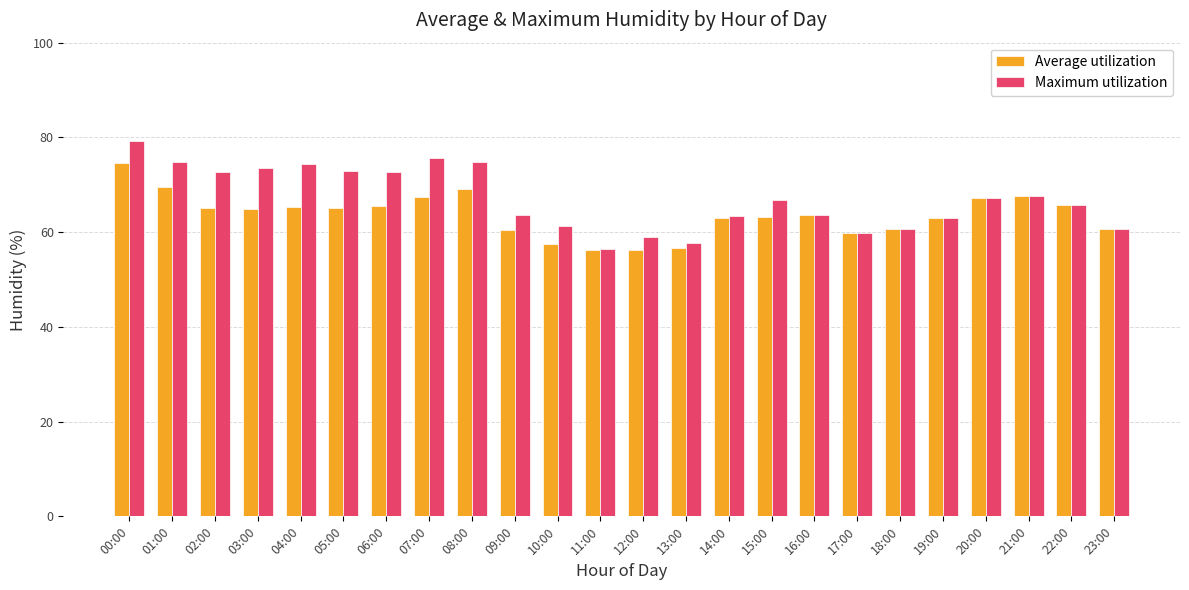

True or false: Average utilization has a value of 56.2 at 12:00.

True